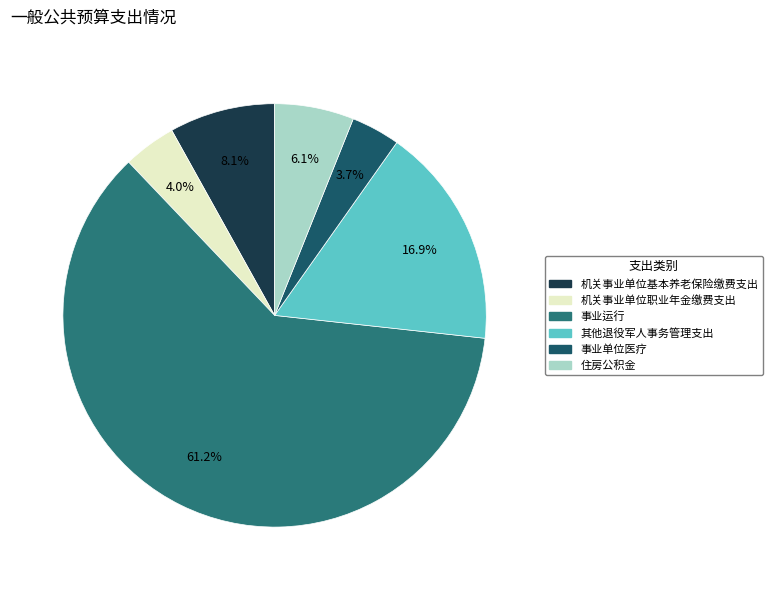

How many slices are in this pie chart?

6